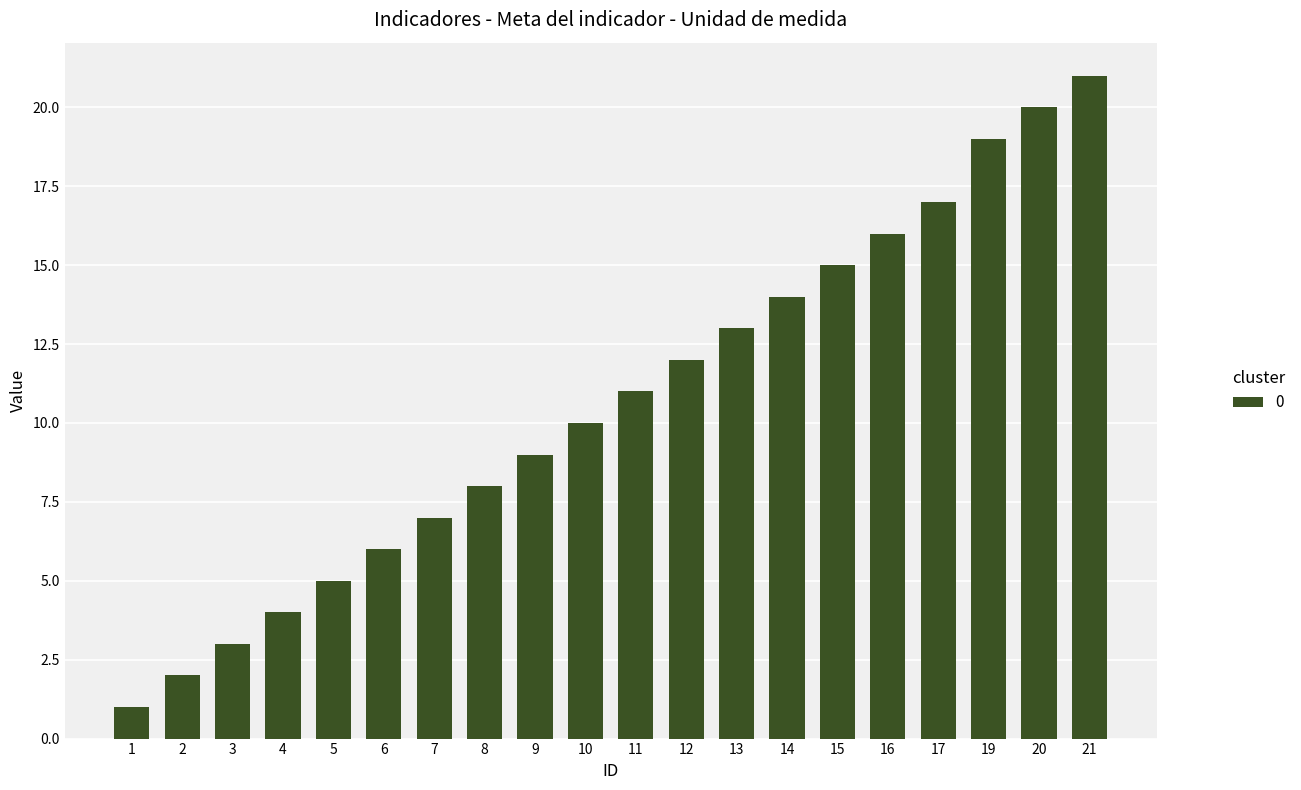

Reading left to right, extract all data points from this chart.

1	2	3	4	5	6	7	8	9	10	11	12	13	14	15	16	17	19	20	21